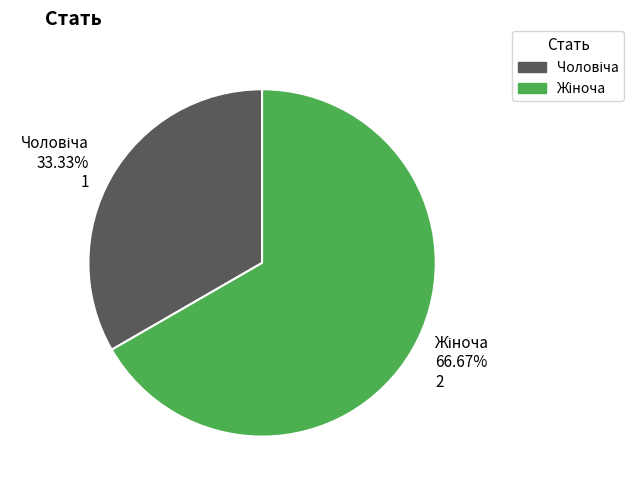

Does any single category account for the majority?

Yes